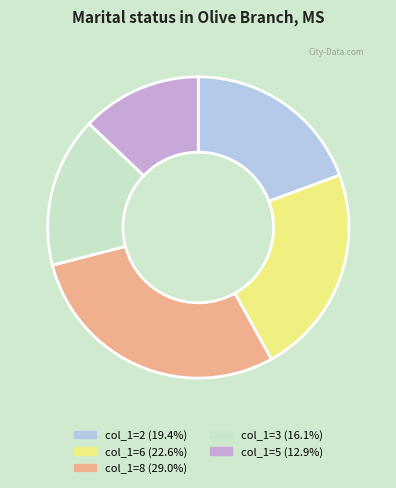

Is there a majority slice in this chart?

No